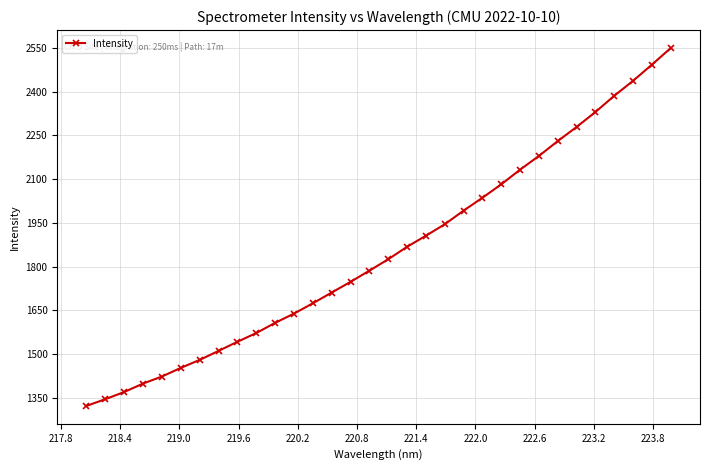

What is the value of the 31st point from the left?

2492.9